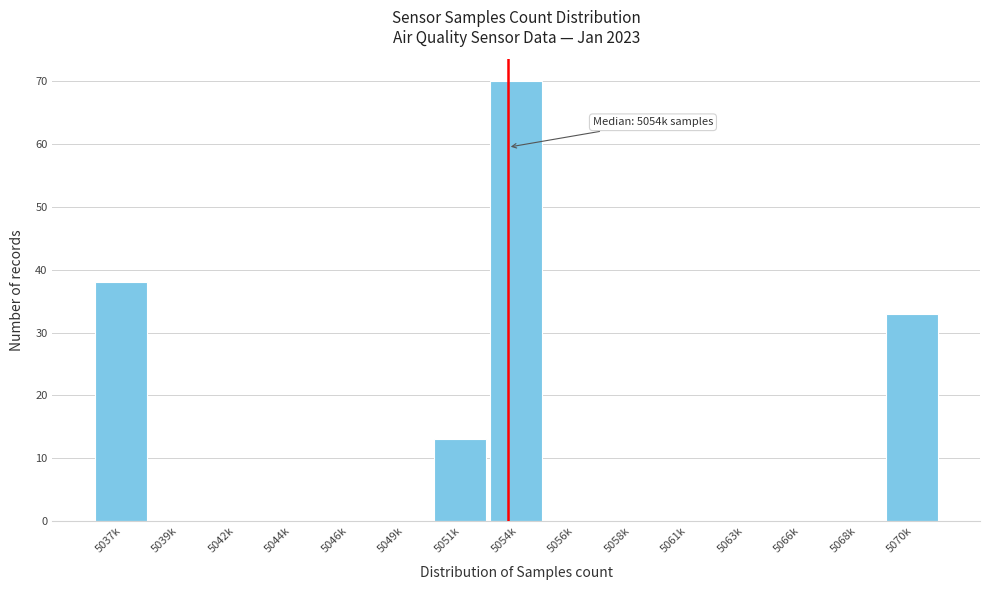

Reading right to left, what are all the values shown in this chart?

5070k=33	5068k=0	5066k=0	5063k=0	5061k=0	5058k=0	5056k=0	5054k=70	5051k=13	5049k=0	5046k=0	5044k=0	5042k=0	5039k=0	5037k=38